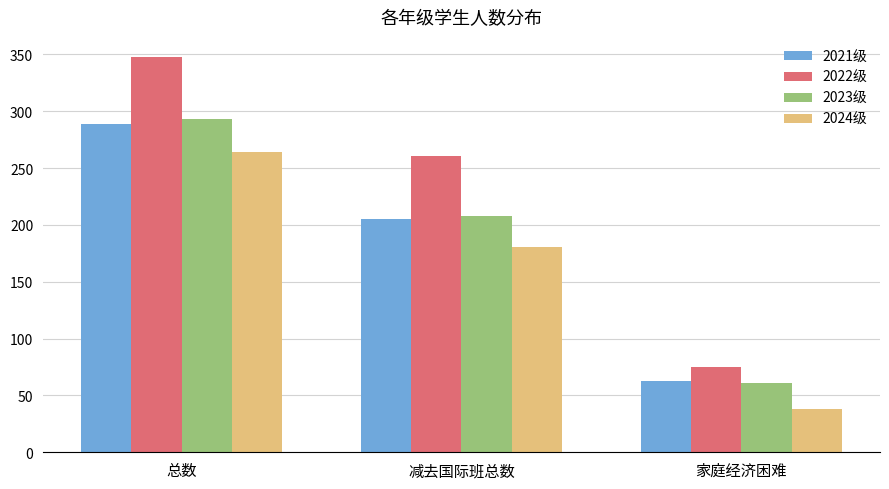

Reading left to right, what are all the values shown in this chart?

2021级: 总数=289	减去国际班总数=205	家庭经济困难=63
2022级: 总数=348	减去国际班总数=261	家庭经济困难=75
2023级: 总数=293	减去国际班总数=208	家庭经济困难=61
2024级: 总数=264	减去国际班总数=181	家庭经济困难=38